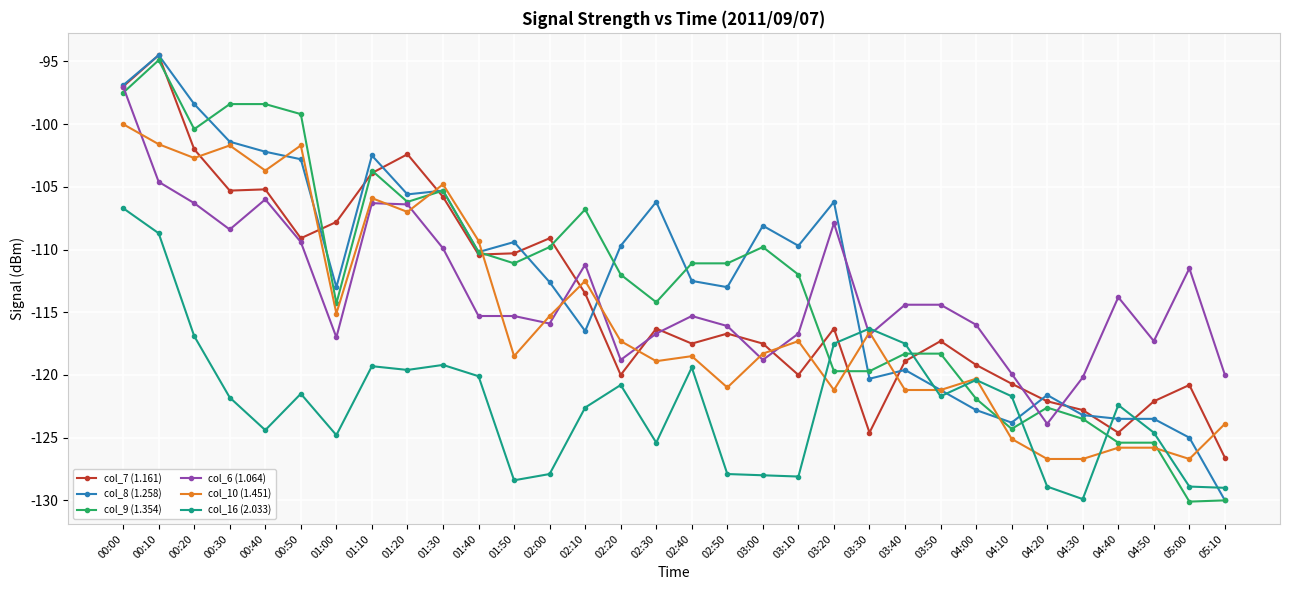

What is the smallest value displayed?

-130.1